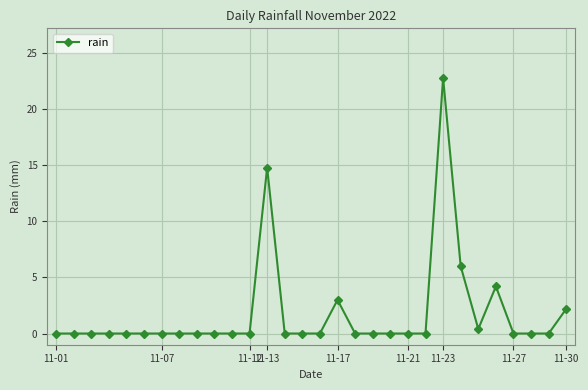

How many categories are shown in the chart?

30